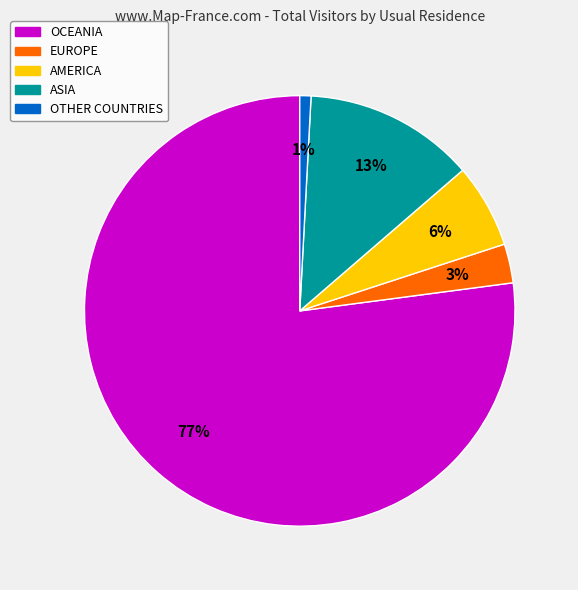

Is there a majority slice in this chart?

Yes